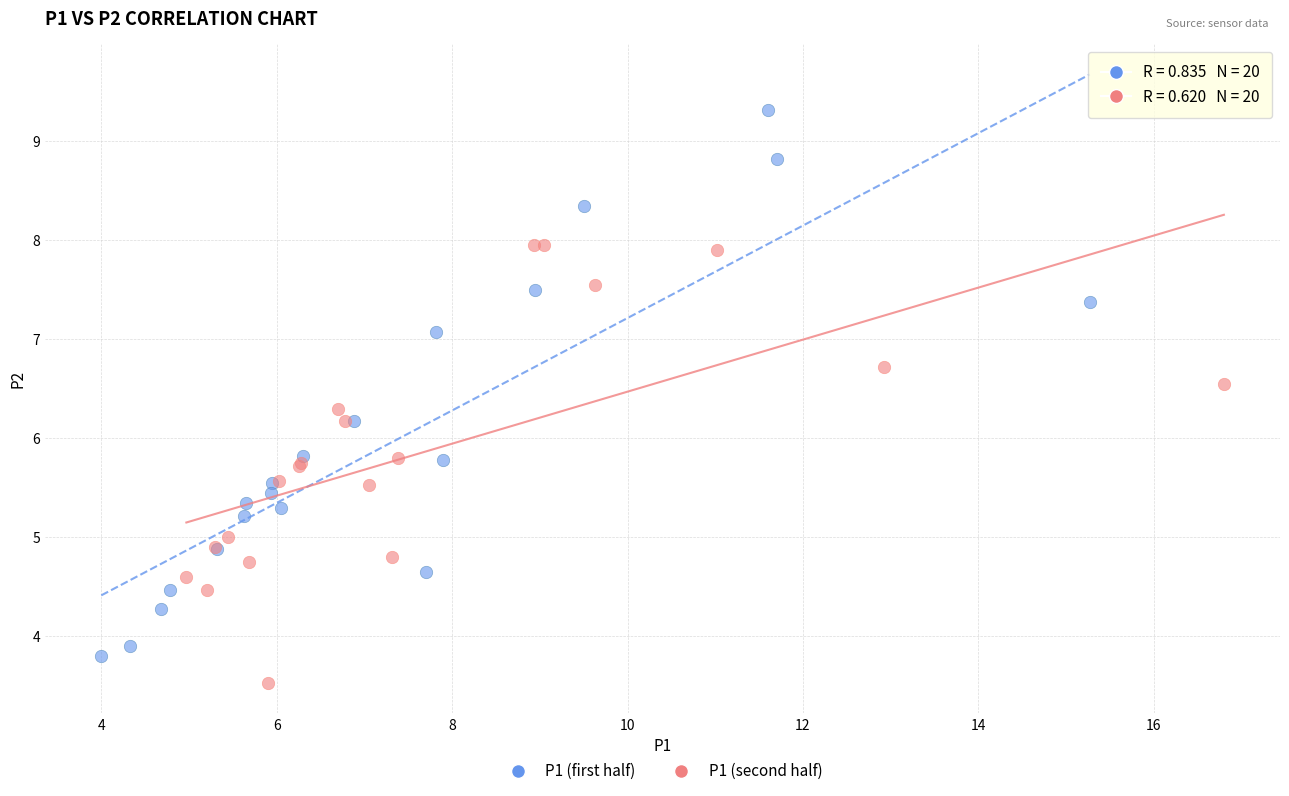

Which series reaches the maximum Y coordinate?

P1 (first half)